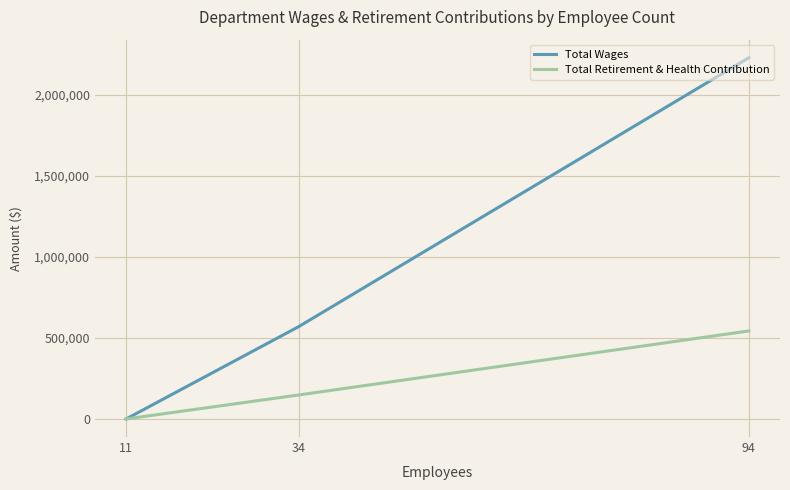

Which category has the highest value in the Total Retirement & Health Contribution series?

94